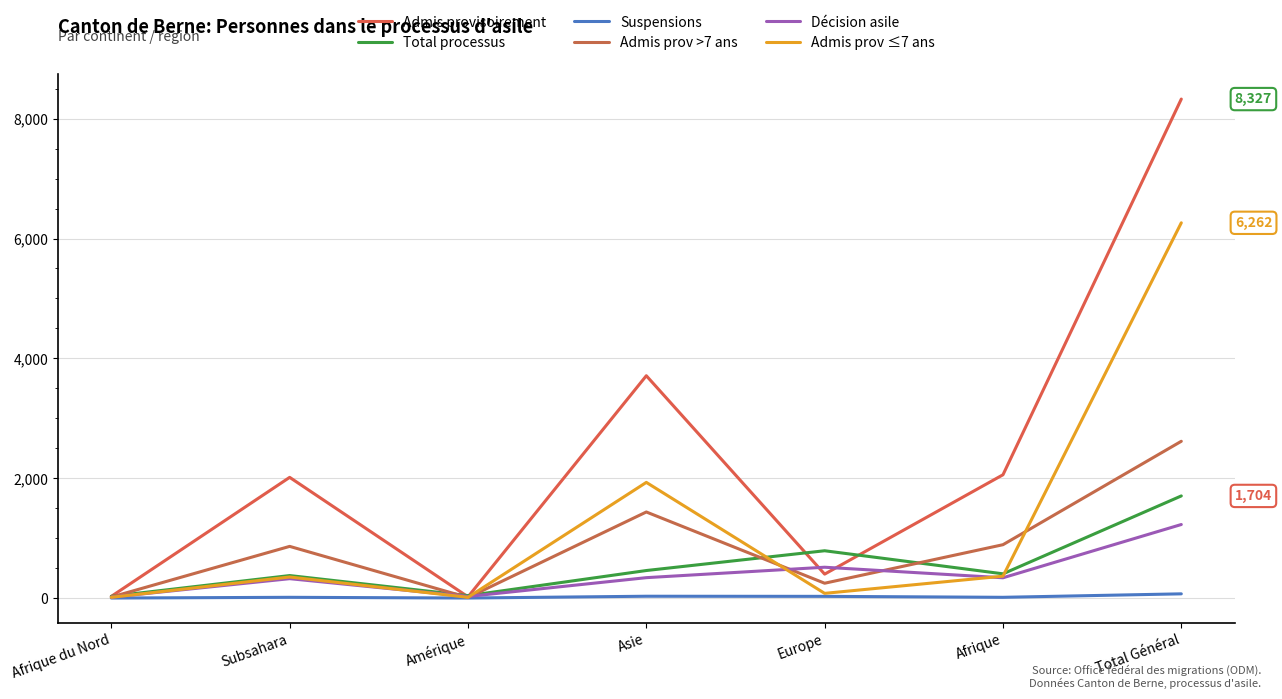

The value of Décision asile at Subsahara is 323. True or false?

True